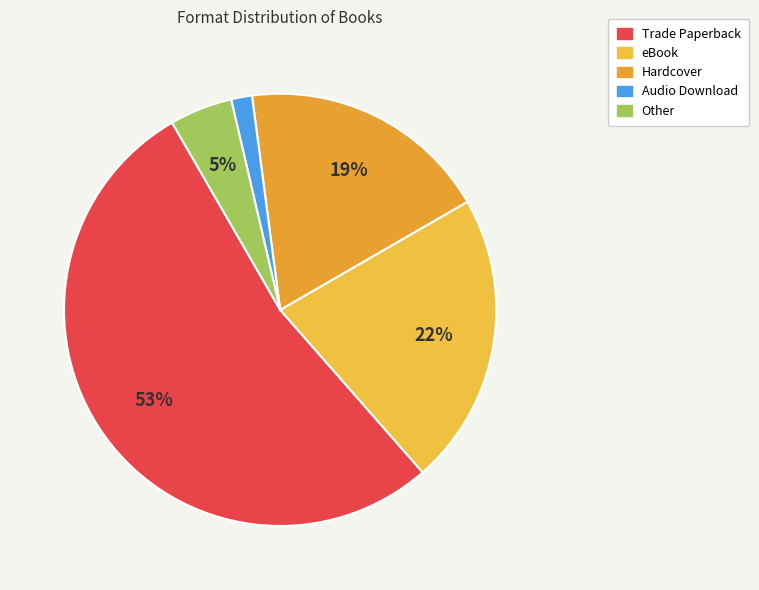

Which slice is the smallest?

Audio Download